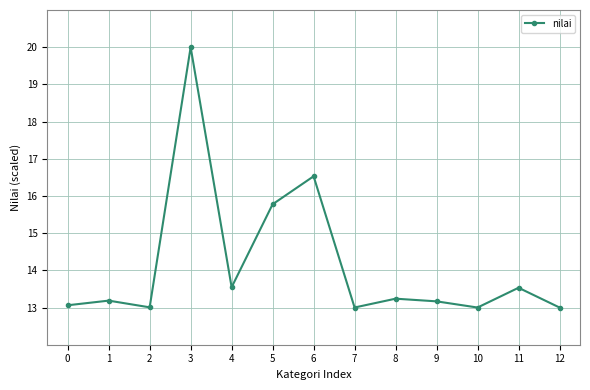

What is the approximate value at 10?

13.0